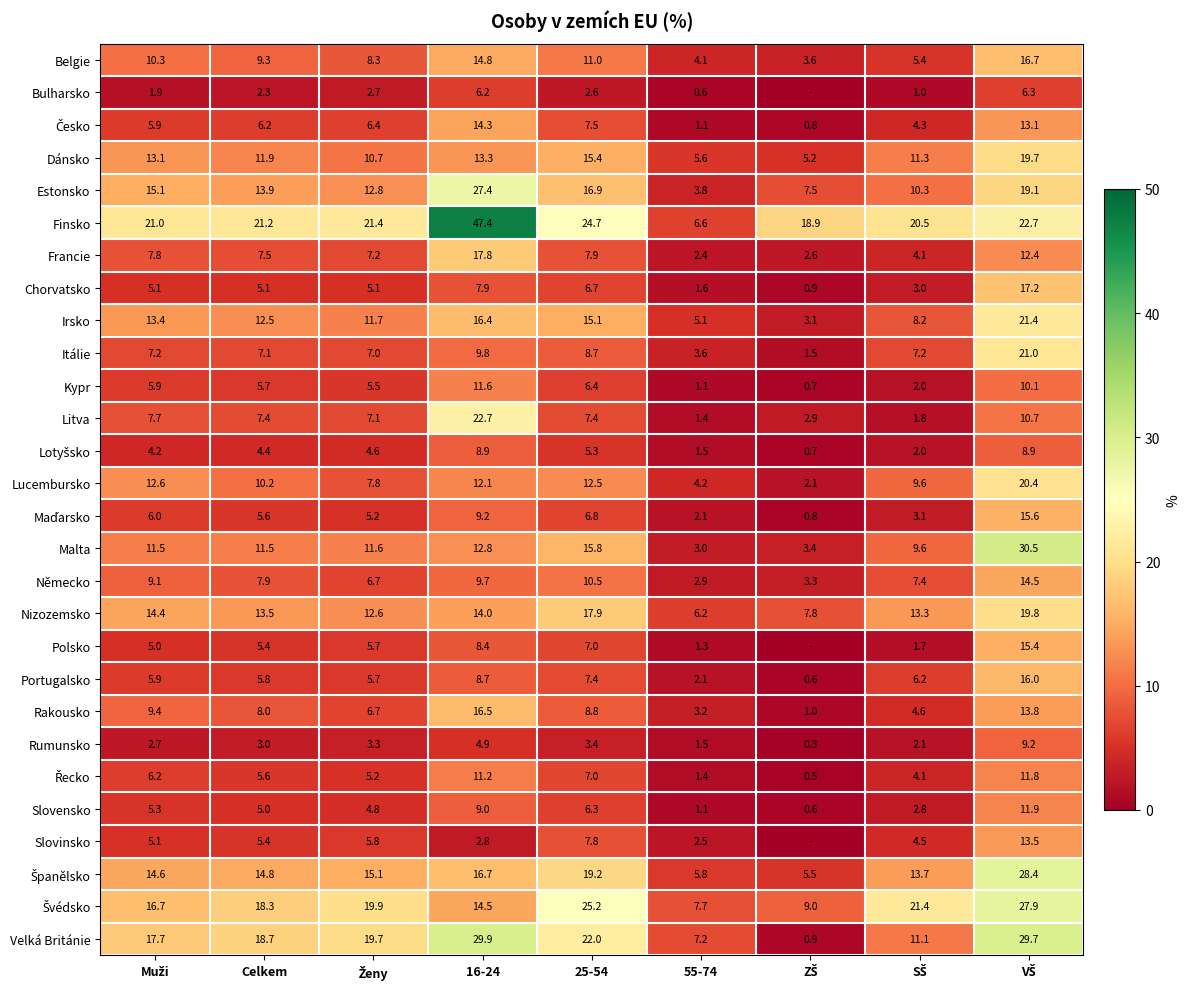

What is the difference between the maximum and minimum values in the Lucembursko series?

18.3